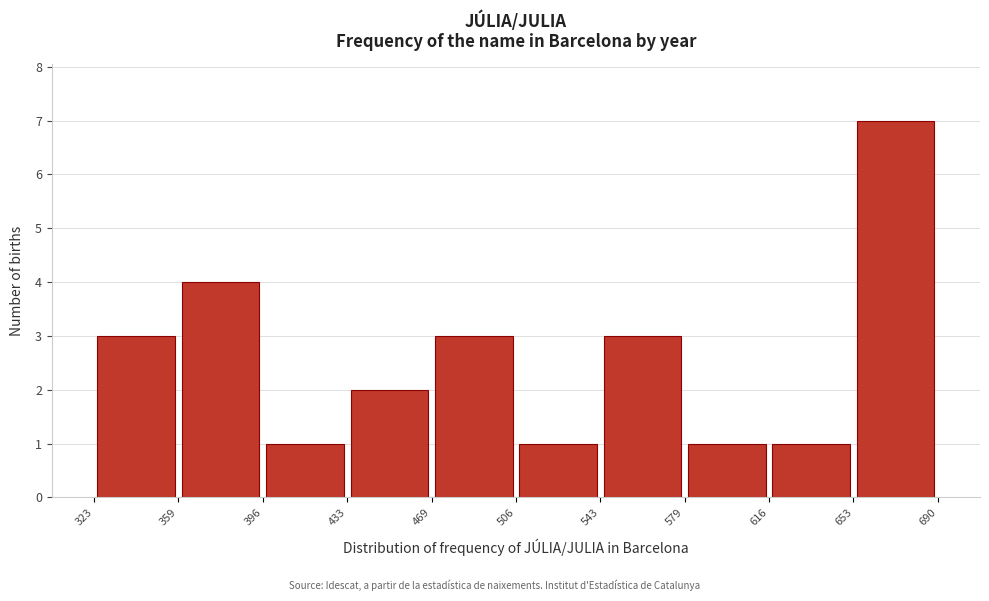

Over which range of the x-axis is the bar tallest?

653 to 690